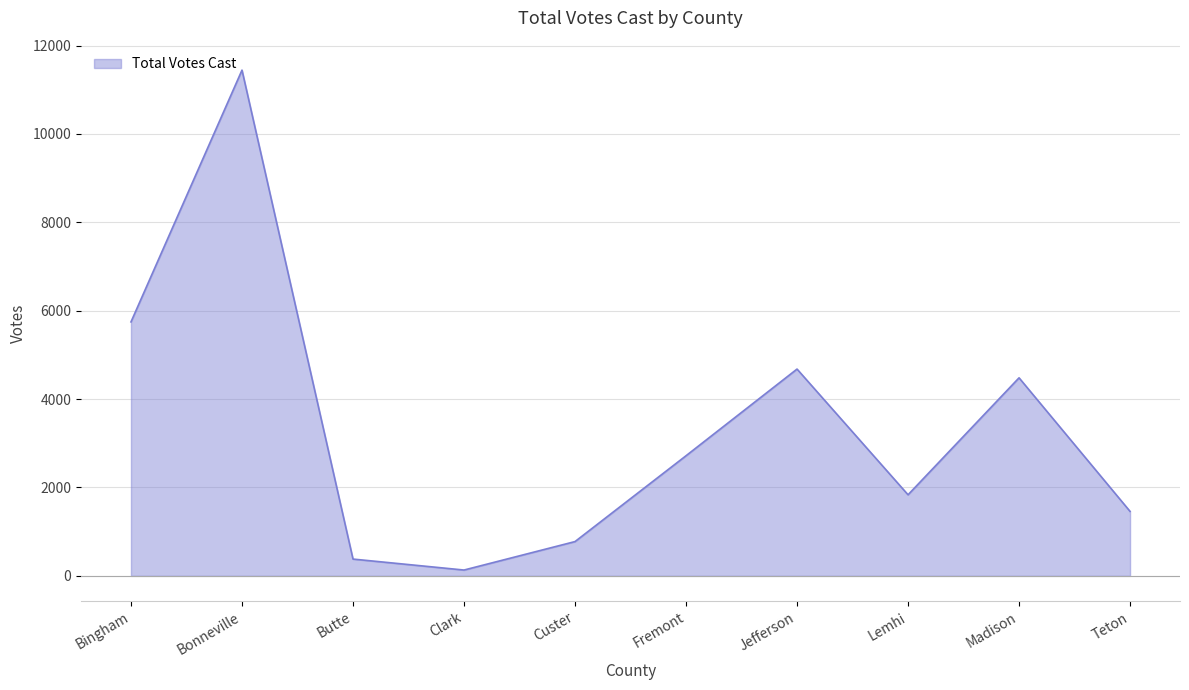

At which category does the data reach its first local peak?

Bonneville